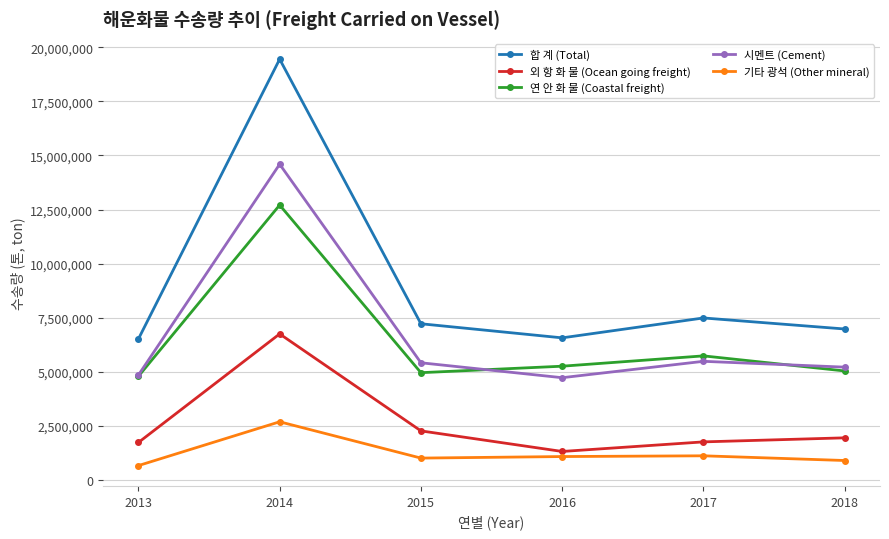

Which series has the largest total across all categories?

합 계 (Total)